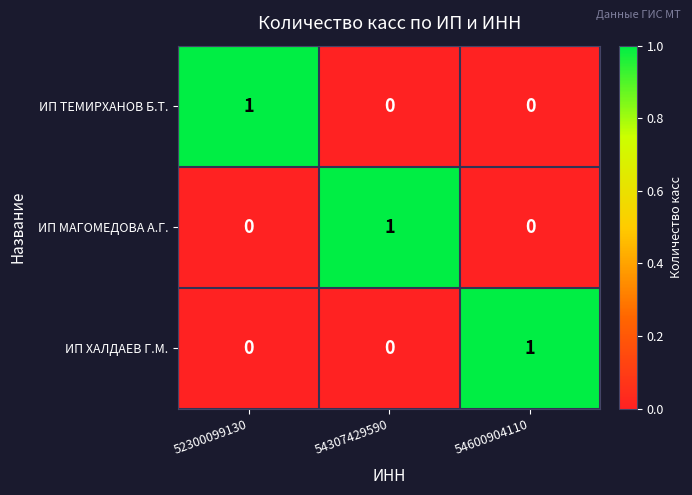

Is it true that ИП ХАЛДАЕВ Г.М. equals 0 at 54600904110?

False